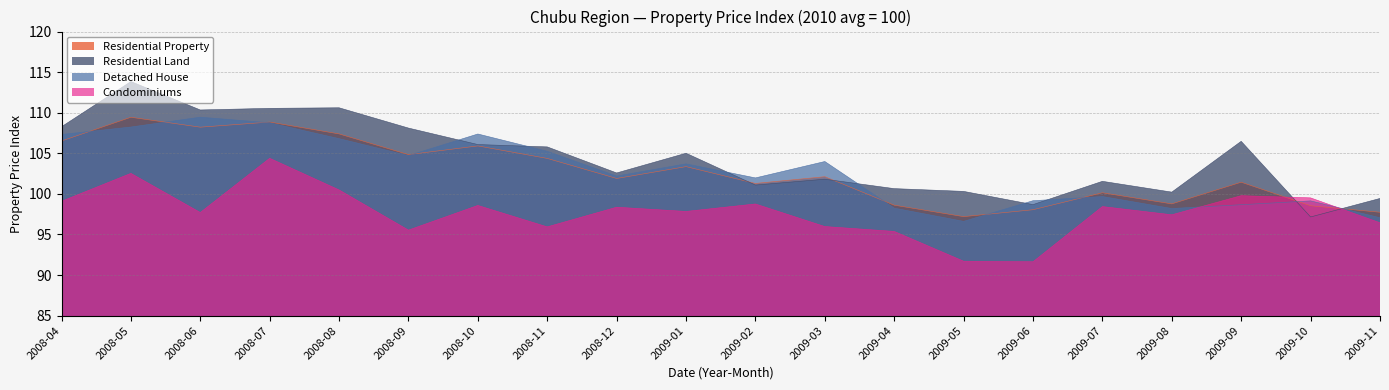

Which category has the lowest value in the Residential Land series?

2009-10